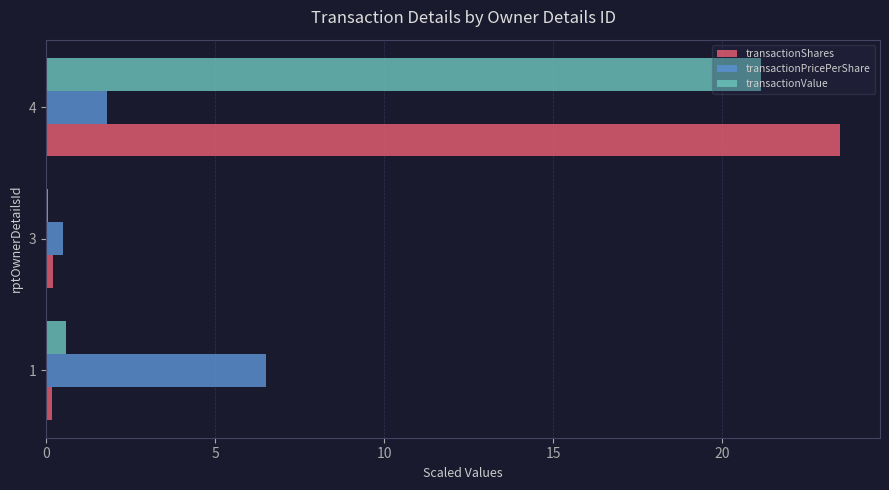

Between 1 and 3, which series saw the biggest shift?

transactionPricePerShare